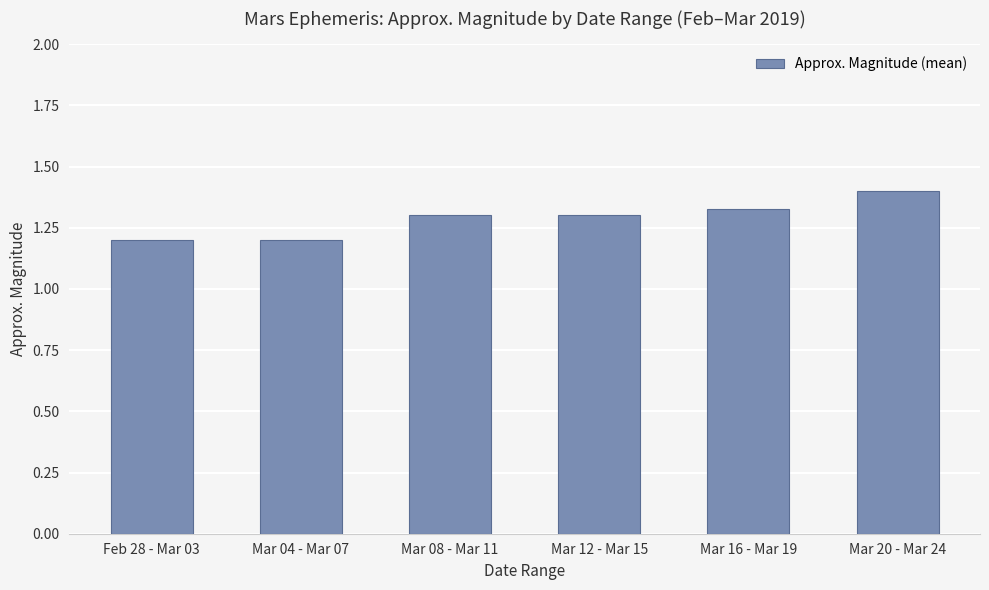

Are the bars horizontal?

No